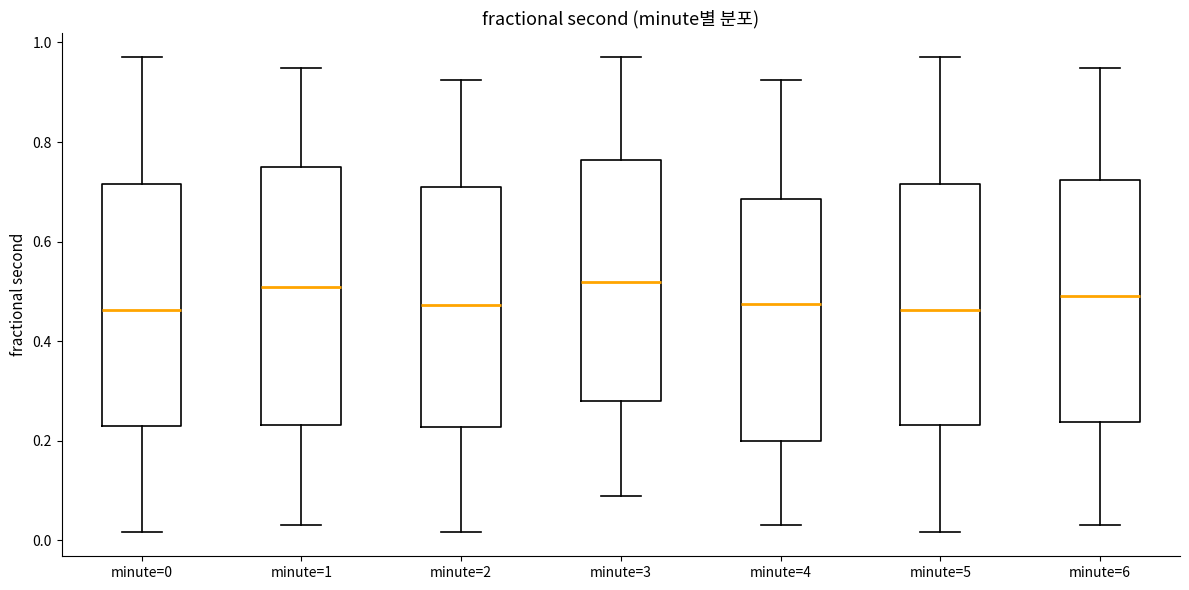

Reading left to right, read every box against the y-axis: the position of its median line, the range the box covers, and the ends of its whiskers. The values are not printed on the chart, so give them approximately, as read against the axis.

minute=0: median 0.46, box 0.22 to 0.72, whiskers 0.02 to 0.98
minute=1: median 0.50, box 0.24 to 0.76, whiskers 0.04 to 0.94
minute=2: median 0.48, box 0.22 to 0.70, whiskers 0.02 to 0.92
minute=3: median 0.52, box 0.28 to 0.76, whiskers 0.08 to 0.98
minute=4: median 0.48, box 0.20 to 0.68, whiskers 0.04 to 0.92
minute=5: median 0.46, box 0.24 to 0.72, whiskers 0.02 to 0.98
minute=6: median 0.50, box 0.24 to 0.72, whiskers 0.04 to 0.94